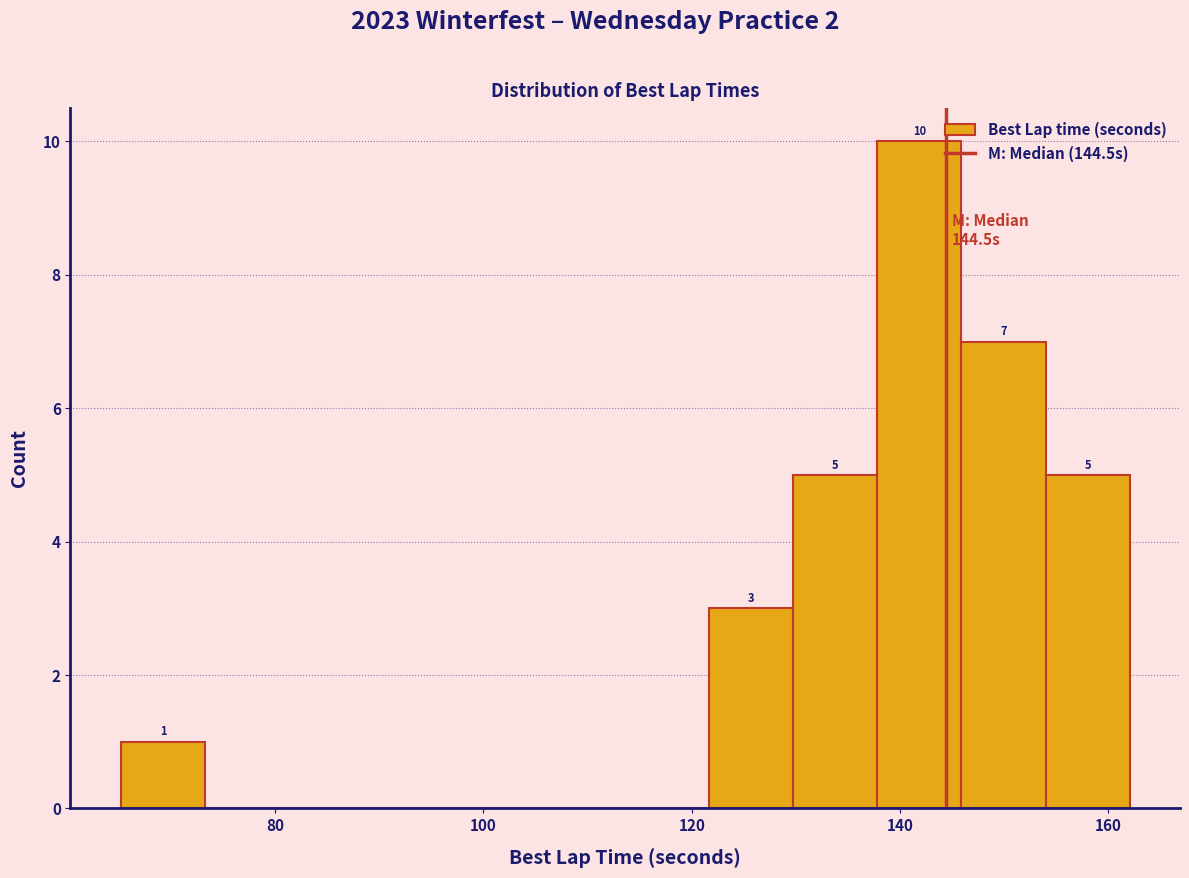

Which range on the x-axis has the tallest bar?

138 to 146